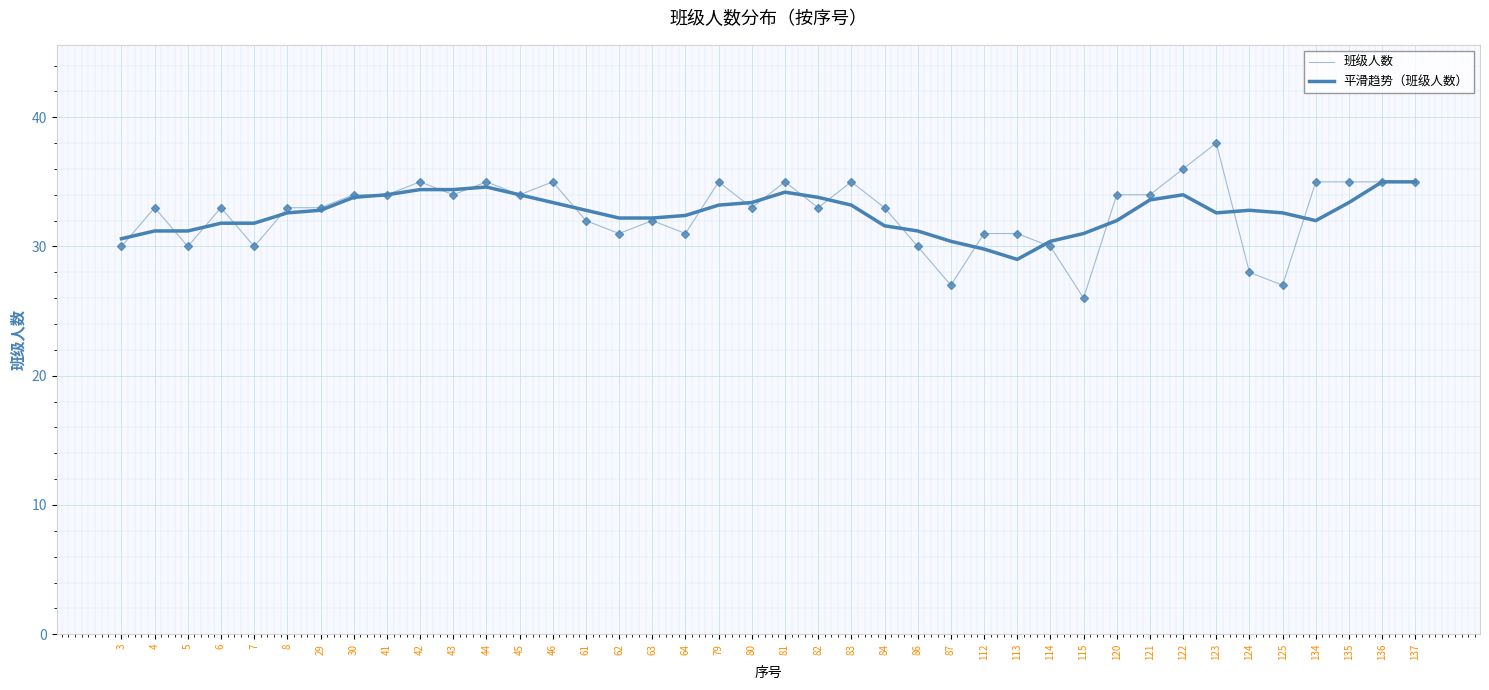

Reading right to left, list all the values displayed in this chart.

班级人数: 137=35.0	136=35.0	135=35.0	134=35.0	125=27.0	124=28.0	123=38.0	122=36.0	121=34.0	120=34.0	115=26.0	114=30.0	113=31.0	112=31.0	87=27.0	86=30.0	84=33.0	83=35.0	82=33.0	81=35.0	80=33.0	79=35.0	64=31.0	63=32.0	62=31.0	61=32.0	46=35.0	45=34.0	44=35.0	43=34.0	42=35.0	41=34.0	30=34.0	29=33.0	8=33.0	7=30.0	6=33.0	5=30.0	4=33.0	3=30.0
平滑趋势（班级人数）: 137=35.0	136=35.0	135=33.4	134=32.0	125=32.6	124=32.8	123=32.6	122=34.0	121=33.6	120=32.0	115=31.0	114=30.4	113=29.0	112=29.8	87=30.4	86=31.2	84=31.6	83=33.2	82=33.8	81=34.2	80=33.4	79=33.2	64=32.4	63=32.2	62=32.2	61=32.8	46=33.4	45=34.0	44=34.6	43=34.4	42=34.4	41=34.0	30=33.8	29=32.8	8=32.6	7=31.8	6=31.8	5=31.2	4=31.2	3=30.6